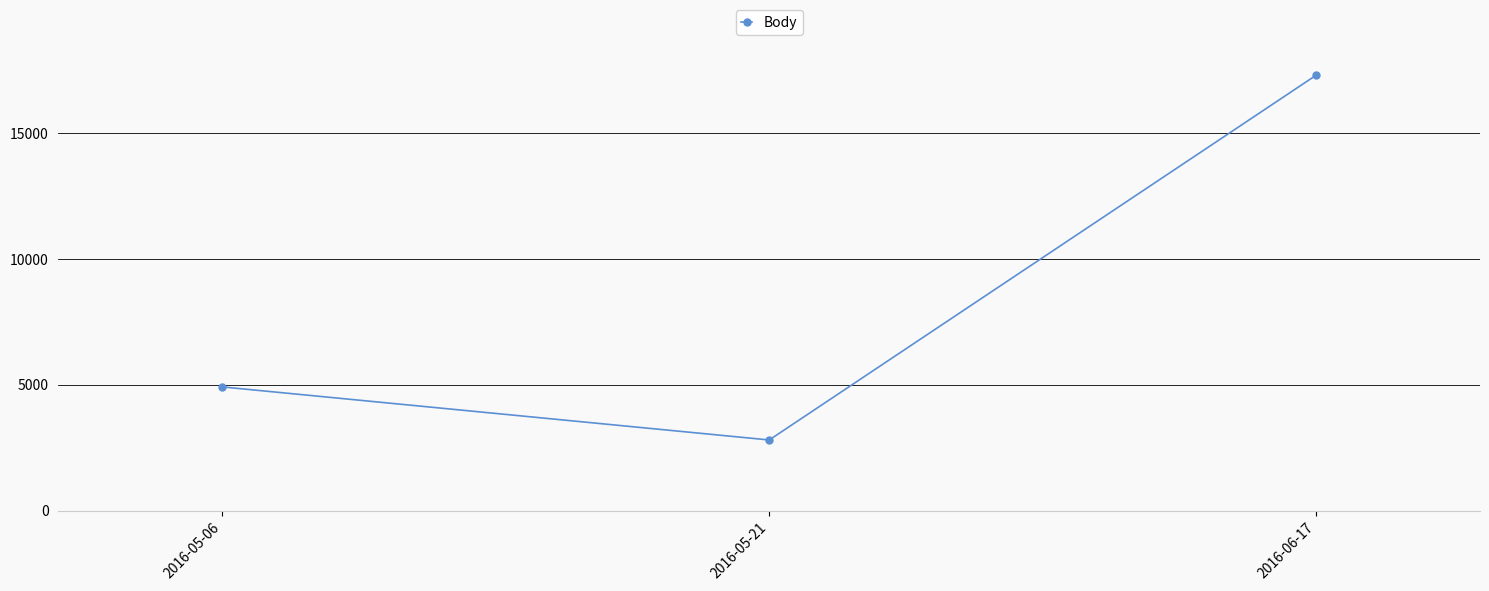

Rank the categories by value from lowest to highest.

2016-05-21, 2016-05-06, 2016-06-17